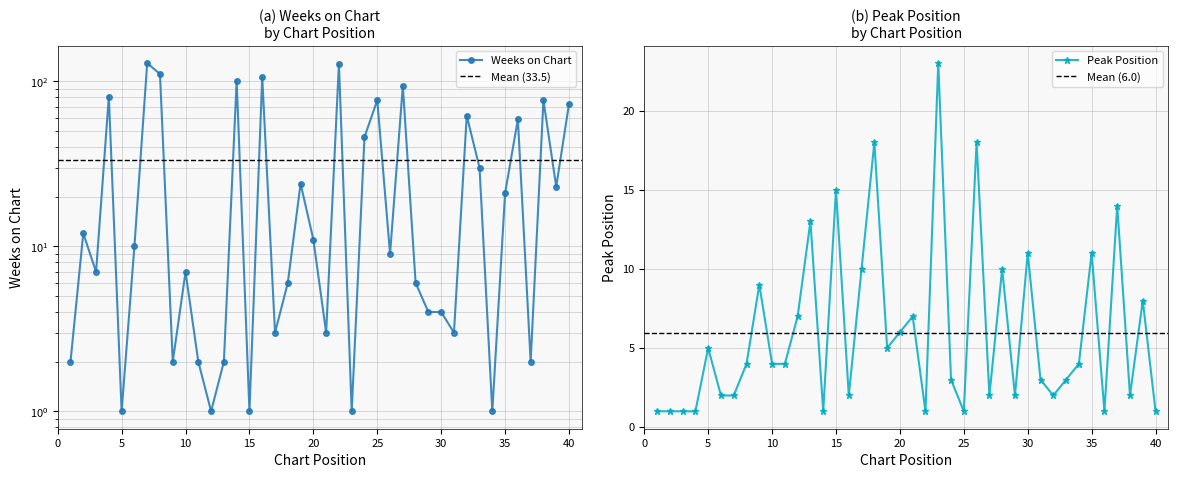

Between 33 and 35, which is larger?

33